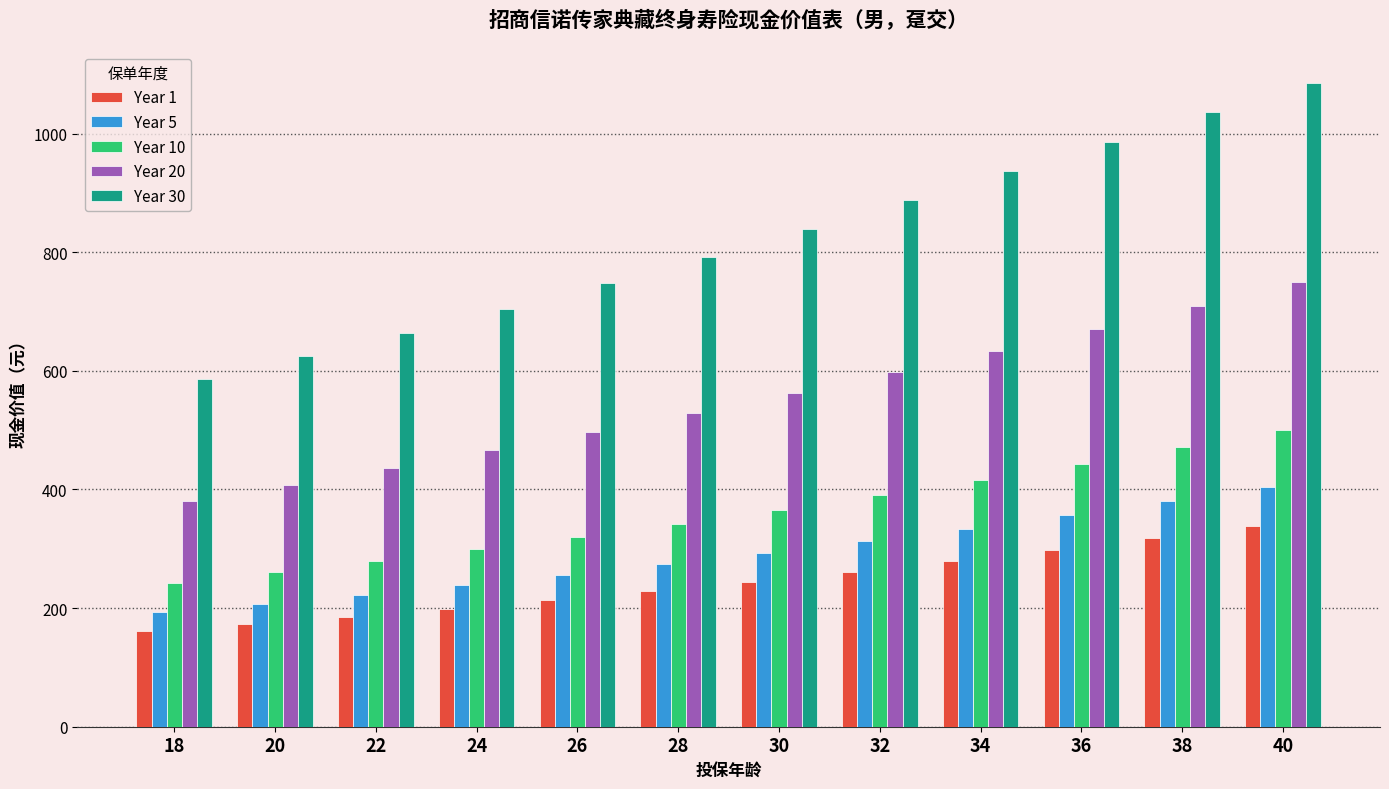

Is the value of Year 30 at 38 greater than the value of Year 5 at 20?

Yes